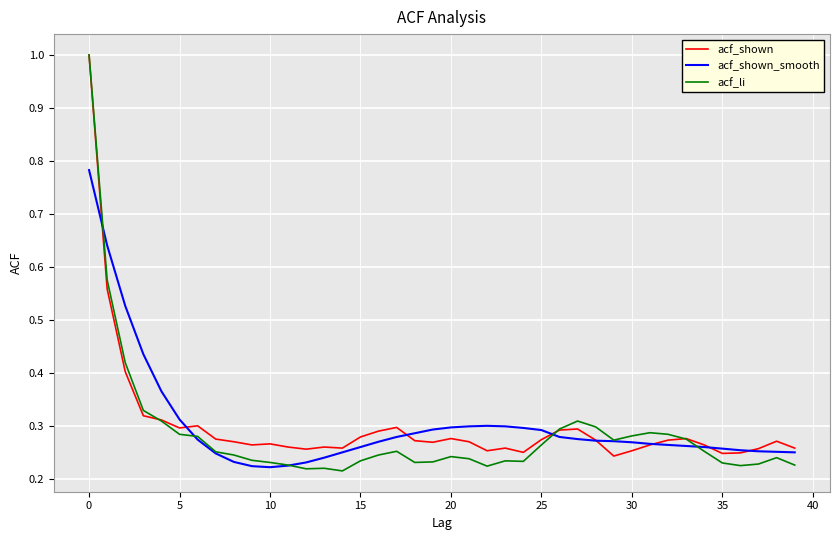

Which series has the widest spread of values?

acf_li